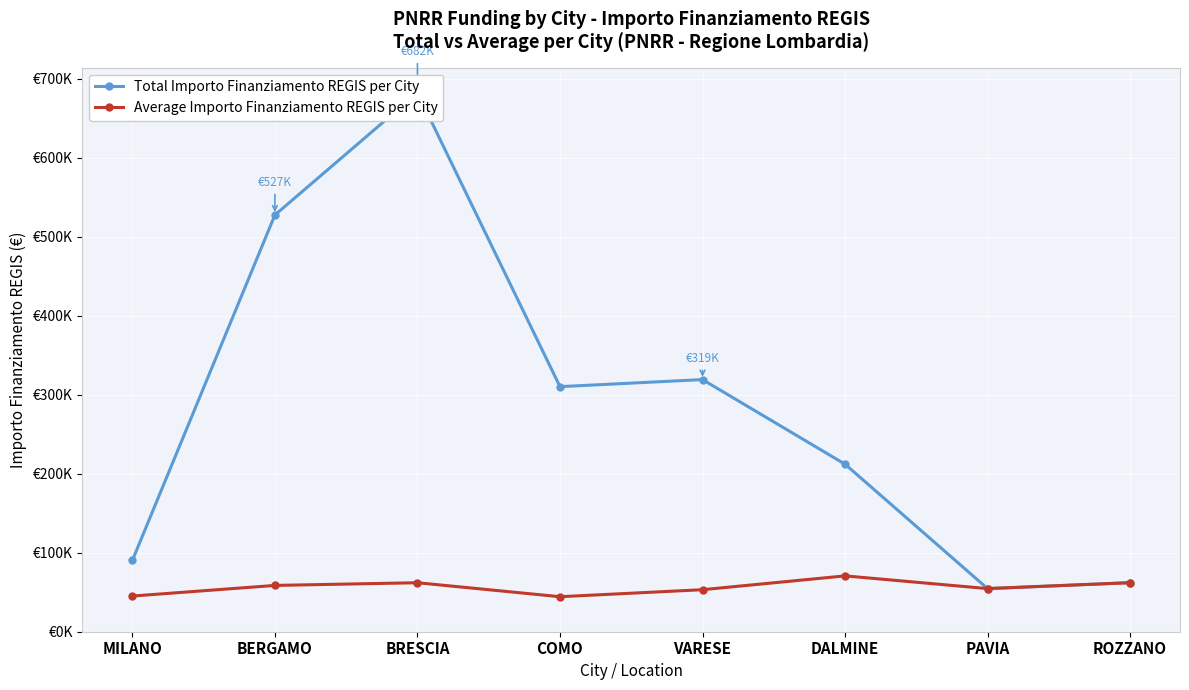

Where is Average Importo Finanziamento REGIS per City nearest to the value 57485?

BERGAMO